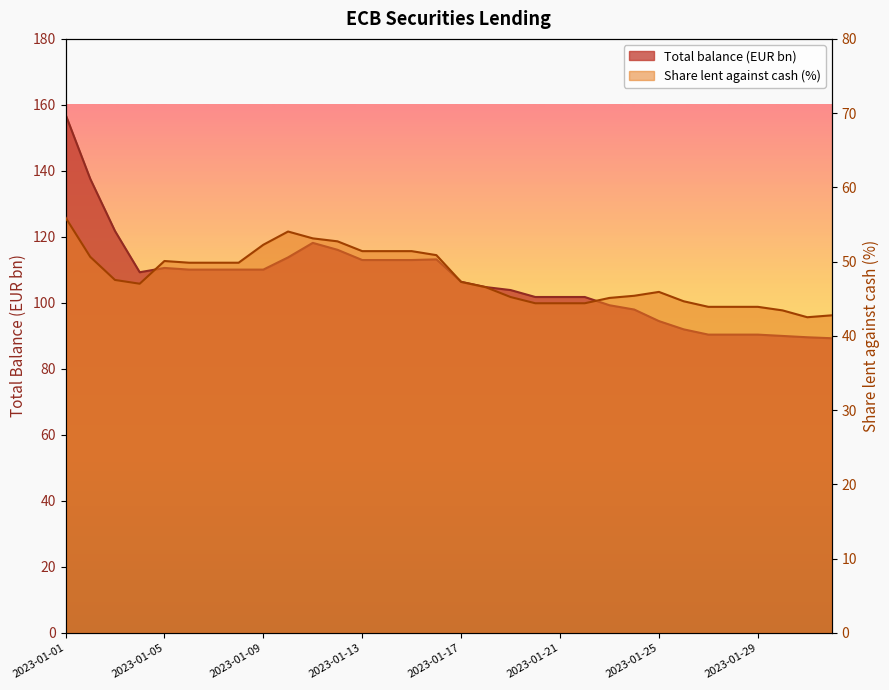

List the series in order of their peak value, highest first.

Total balance, Share lent against cash collateral